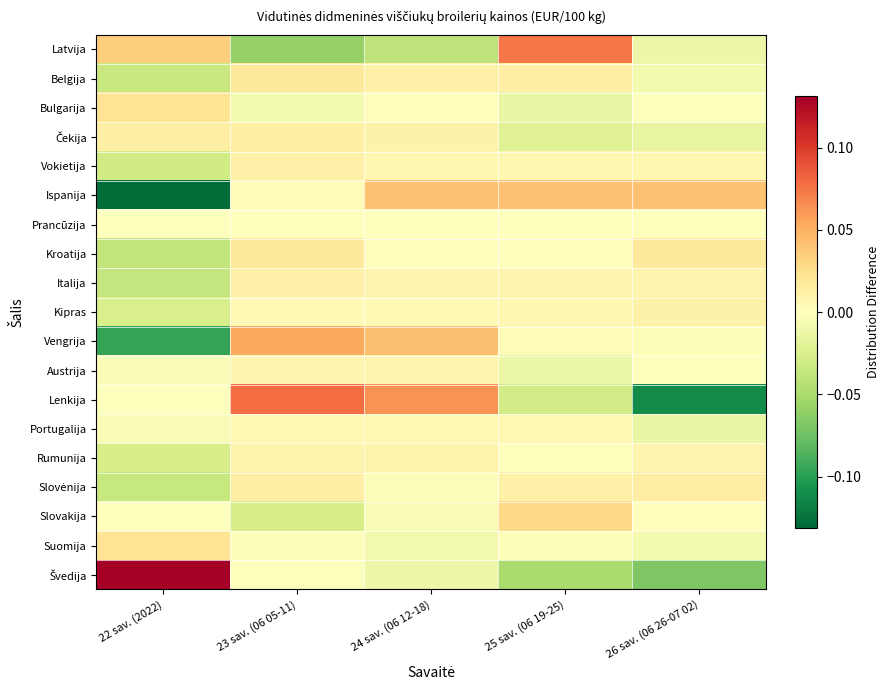

Between 24 sav. (06 12-18) and 23 sav. (06 05-11), which is larger?

24 sav. (06 12-18)